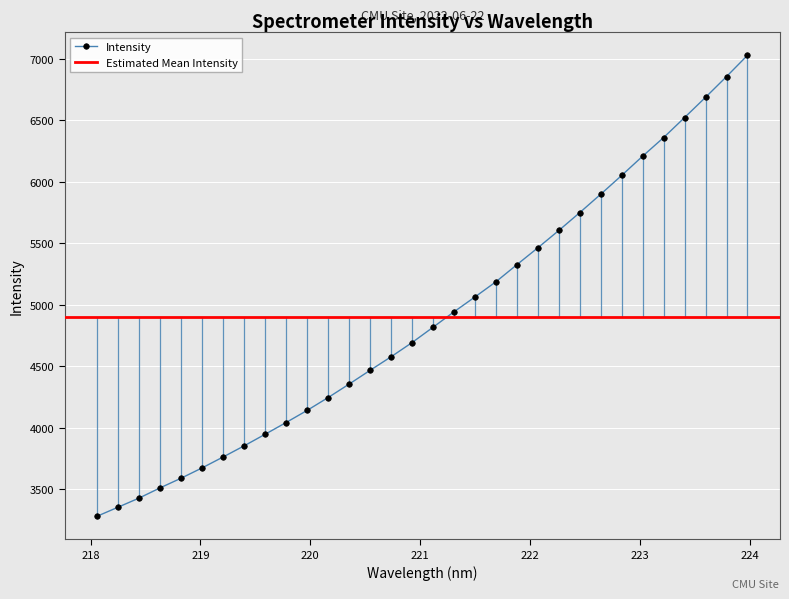

What is the highest value of the Intensity series?

7030.2